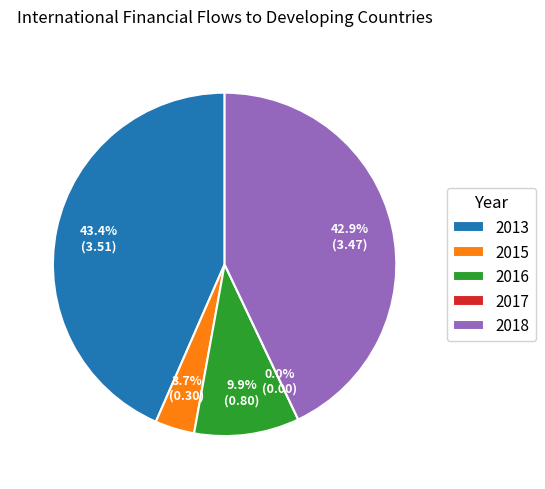

How many segments does this pie chart have?

5